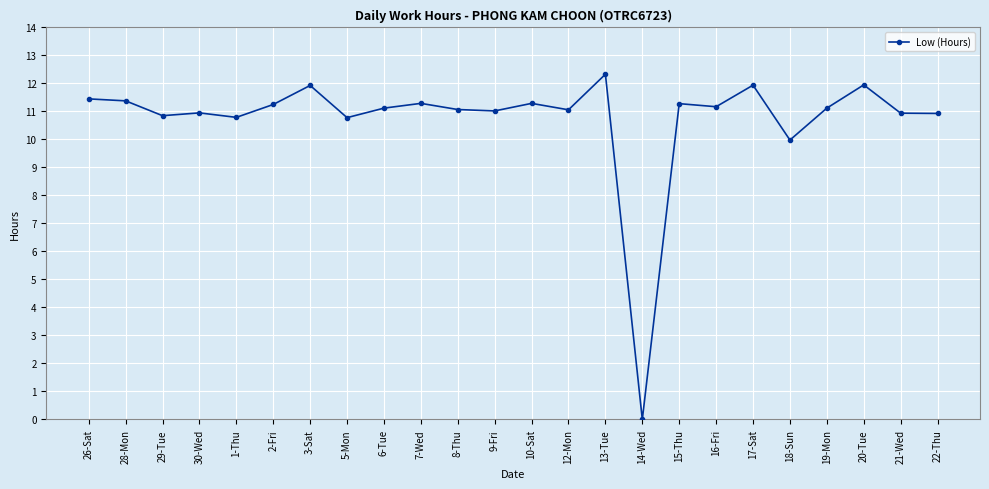

What is the label of the 9th point from the left?

6-Tue